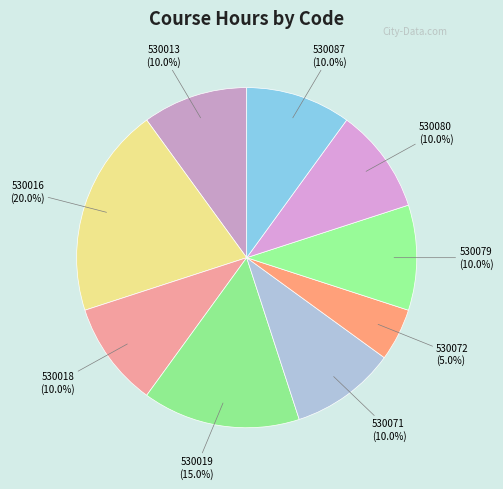

Approximately how many times larger is the value at 530016 compared to 530018?

2.0